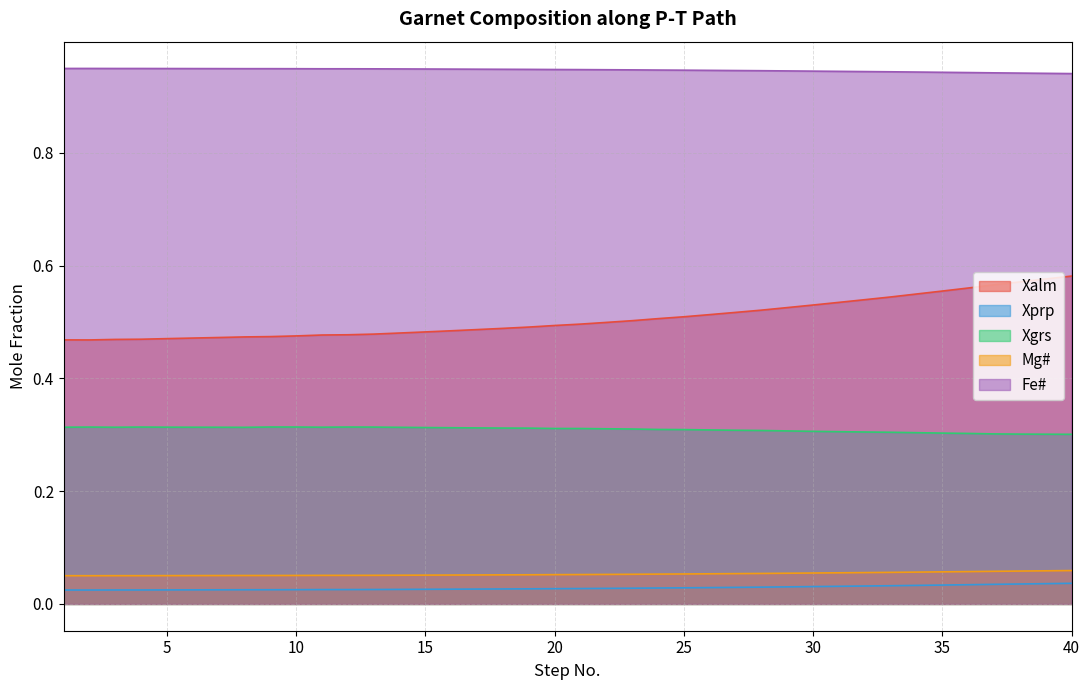

Which label corresponds to the largest value in the chart?

2